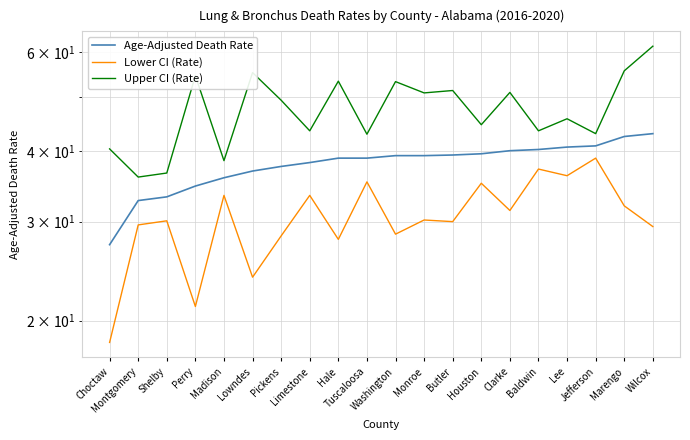

What are all the series names shown in the legend?

Age-Adjusted Death Rate, Lower CI (Rate), Upper CI (Rate)